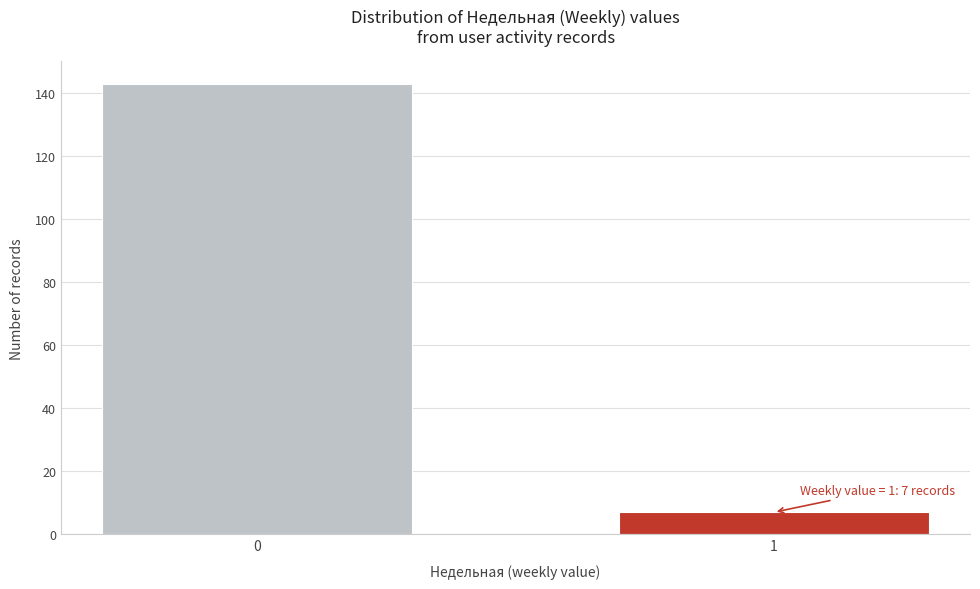

Reading left to right, what are all the values shown in this chart?

143	7